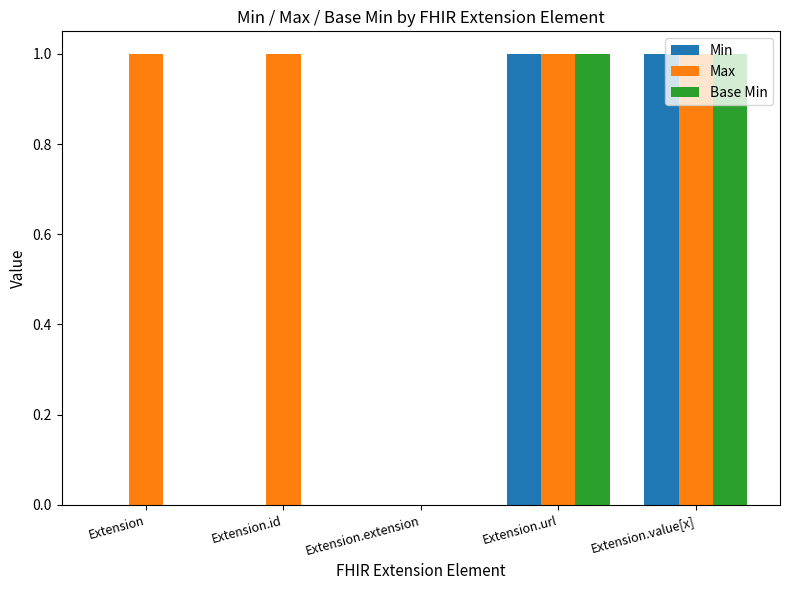

What is the total value across all series at Extension.value[x]?

3